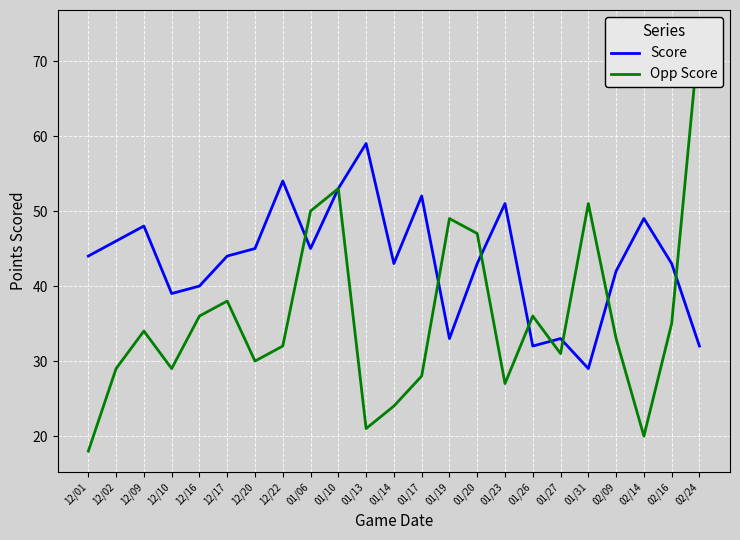

List the series in order of their overall mean, highest first.

Score, Opp Score